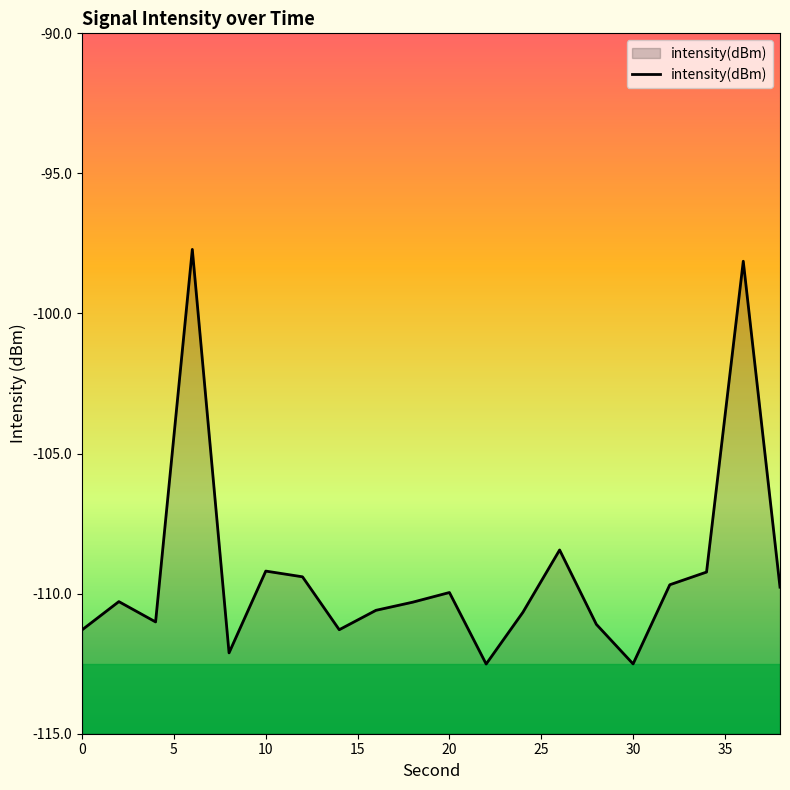

What is the maximum value shown in the chart?

-97.7